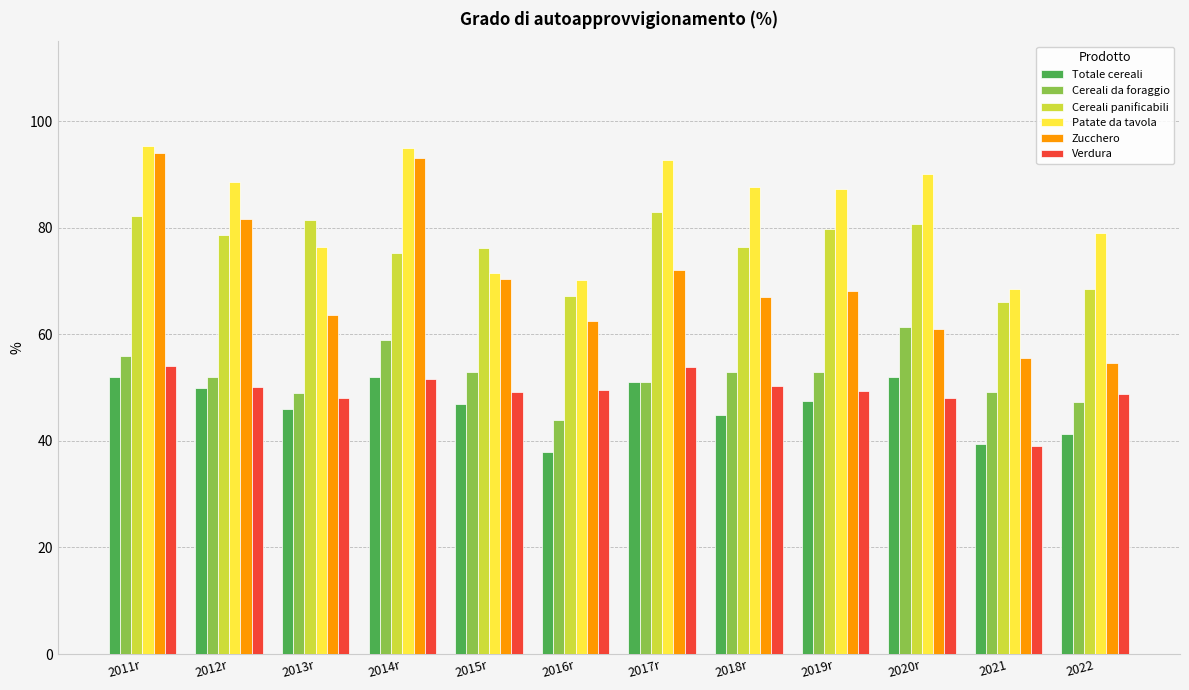

Is the value of Verdura at 2017r greater than the value of Zucchero at 2018r?

No